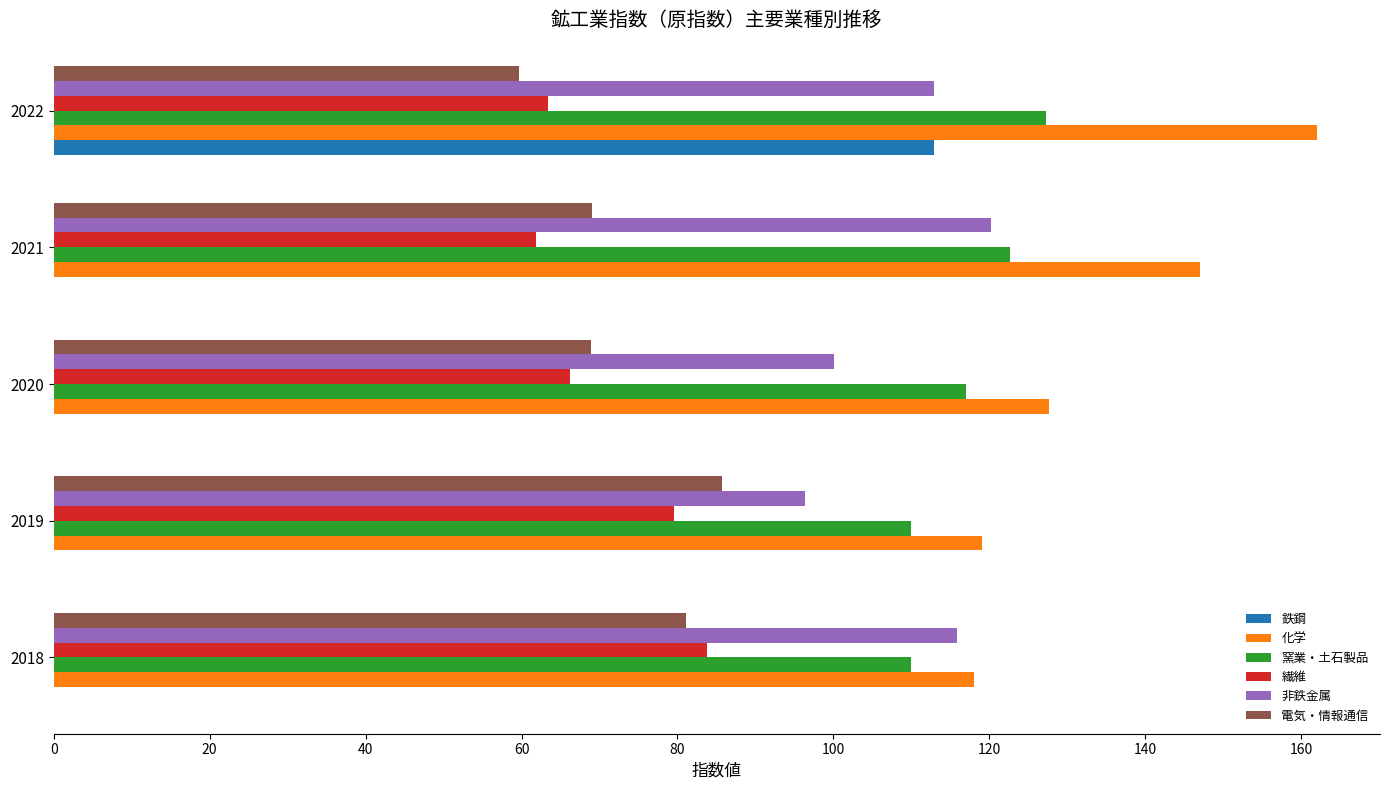

Read the 繊維 value at 2018.

83.8